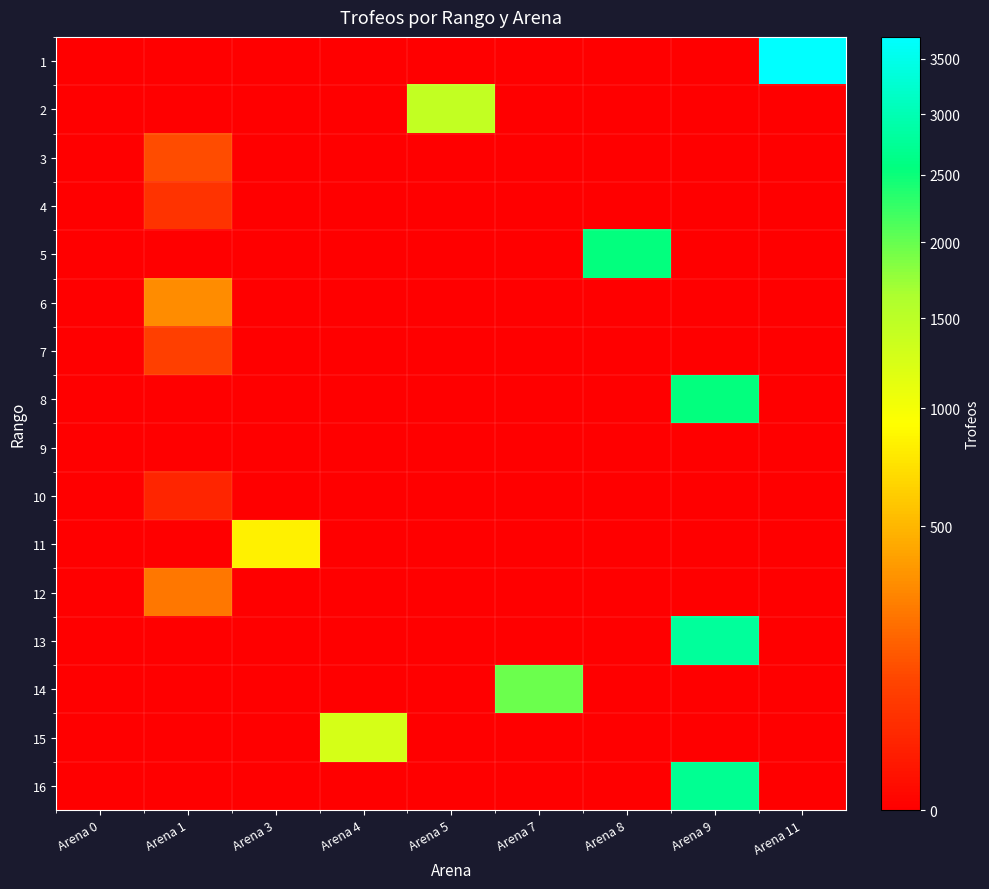

Reading right to left, transcribe all the data shown in this chart.

1: Arena 11=3705	Arena 9=0	Arena 8=0	Arena 7=0	Arena 5=0	Arena 4=0	Arena 3=0	Arena 1=0	Arena 0=0
2: Arena 11=0	Arena 9=0	Arena 8=0	Arena 7=0	Arena 5=1430	Arena 4=0	Arena 3=0	Arena 1=0	Arena 0=0
3: Arena 11=0	Arena 9=0	Arena 8=0	Arena 7=0	Arena 5=0	Arena 4=0	Arena 3=0	Arena 1=120	Arena 0=0
4: Arena 11=0	Arena 9=0	Arena 8=0	Arena 7=0	Arena 5=0	Arena 4=0	Arena 3=0	Arena 1=58	Arena 0=0
5: Arena 11=0	Arena 9=0	Arena 8=2547	Arena 7=0	Arena 5=0	Arena 4=0	Arena 3=0	Arena 1=0	Arena 0=0
6: Arena 11=0	Arena 9=0	Arena 8=0	Arena 7=0	Arena 5=0	Arena 4=0	Arena 3=0	Arena 1=318	Arena 0=0
7: Arena 11=0	Arena 9=0	Arena 8=0	Arena 7=0	Arena 5=0	Arena 4=0	Arena 3=0	Arena 1=87	Arena 0=0
8: Arena 11=0	Arena 9=2553	Arena 8=0	Arena 7=0	Arena 5=0	Arena 4=0	Arena 3=0	Arena 1=0	Arena 0=0
9: Arena 11=0	Arena 9=0	Arena 8=0	Arena 7=0	Arena 5=0	Arena 4=0	Arena 3=0	Arena 1=0	Arena 0=0
10: Arena 11=0	Arena 9=0	Arena 8=0	Arena 7=0	Arena 5=0	Arena 4=0	Arena 3=0	Arena 1=30	Arena 0=0
11: Arena 11=0	Arena 9=0	Arena 8=0	Arena 7=0	Arena 5=0	Arena 4=0	Arena 3=829	Arena 1=0	Arena 0=0
12: Arena 11=0	Arena 9=0	Arena 8=0	Arena 7=0	Arena 5=0	Arena 4=0	Arena 3=0	Arena 1=245	Arena 0=0
13: Arena 11=0	Arena 9=2811	Arena 8=0	Arena 7=0	Arena 5=0	Arena 4=0	Arena 3=0	Arena 1=0	Arena 0=0
14: Arena 11=0	Arena 9=0	Arena 8=0	Arena 7=1968	Arena 5=0	Arena 4=0	Arena 3=0	Arena 1=0	Arena 0=0
15: Arena 11=0	Arena 9=0	Arena 8=0	Arena 7=0	Arena 5=0	Arena 4=1266	Arena 3=0	Arena 1=0	Arena 0=0
16: Arena 11=0	Arena 9=2723	Arena 8=0	Arena 7=0	Arena 5=0	Arena 4=0	Arena 3=0	Arena 1=0	Arena 0=0